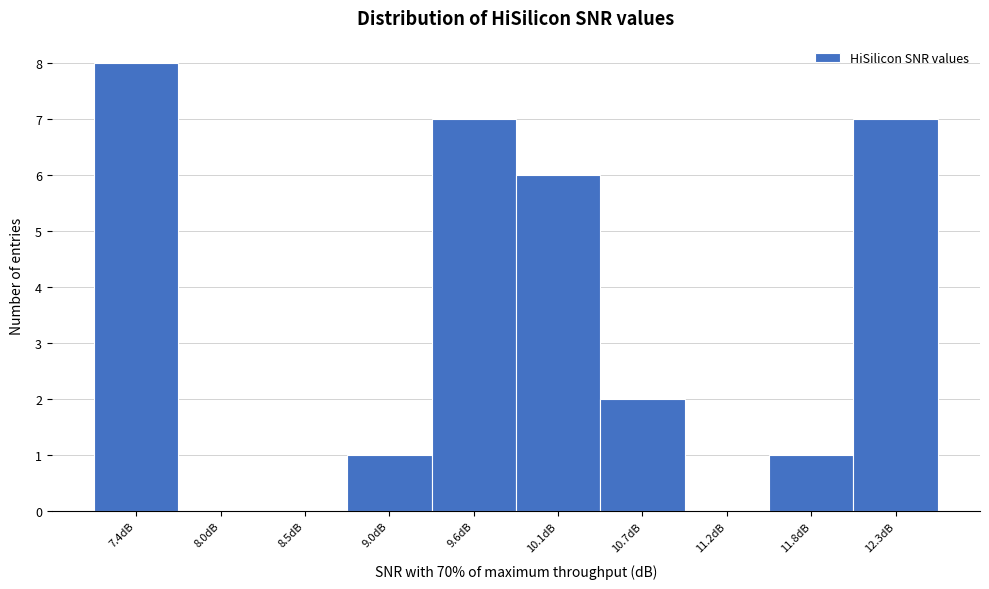

Reading left to right, transcribe all the data shown in this chart.

7.4dB=8	8.0dB=0	8.5dB=0	9.0dB=1	9.6dB=7	10.1dB=6	10.7dB=2	11.2dB=0	11.8dB=1	12.3dB=7